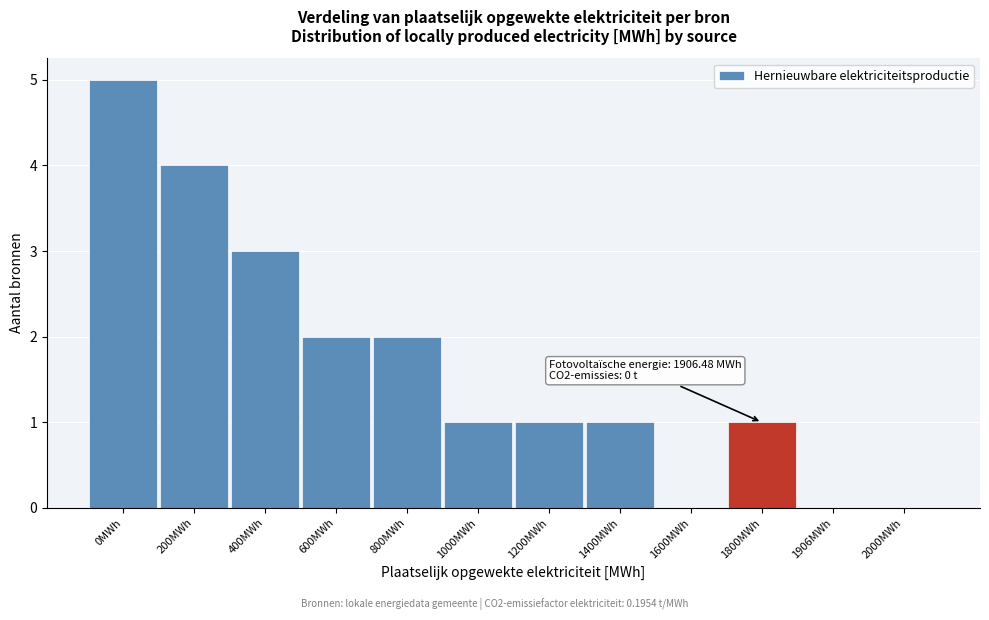

Reading left to right, what are all the values shown in this chart?

0MWh=5	200MWh=4	400MWh=3	600MWh=2	800MWh=2	1000MWh=1	1200MWh=1	1400MWh=1	1600MWh=0	1800MWh=1	1906MWh=0	2000MWh=0